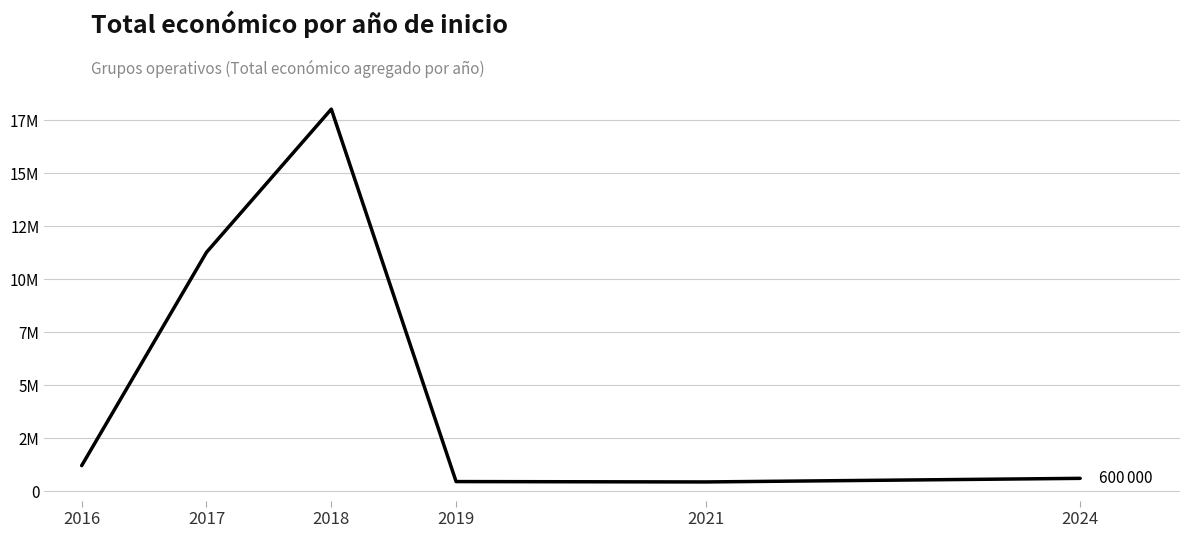

Does the chart display data point markers on the line(s)?

No